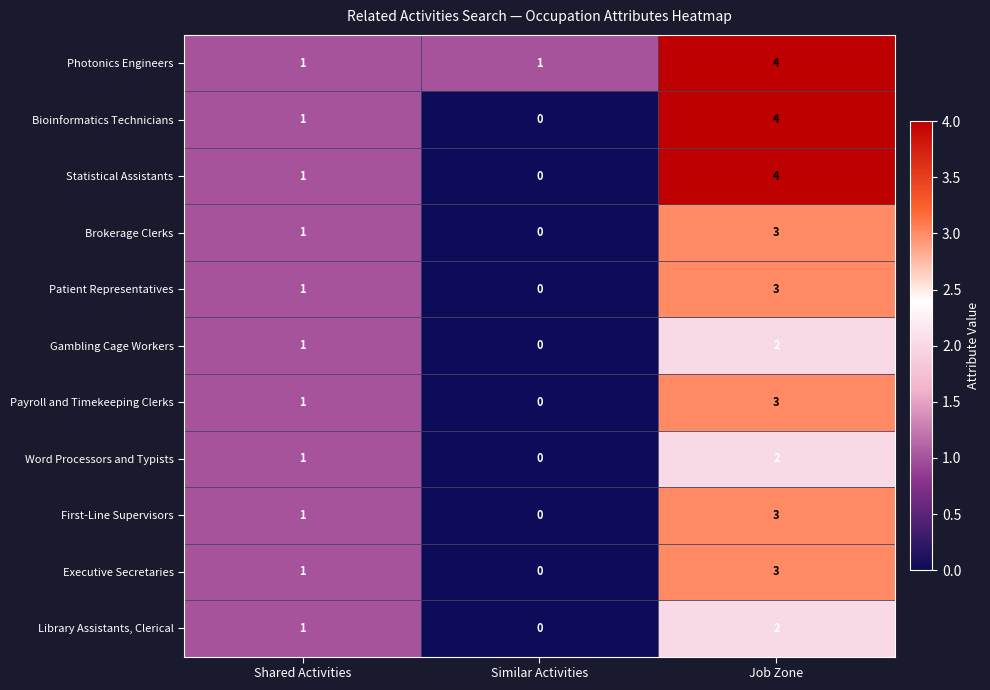

How many series are shown in this chart?

11